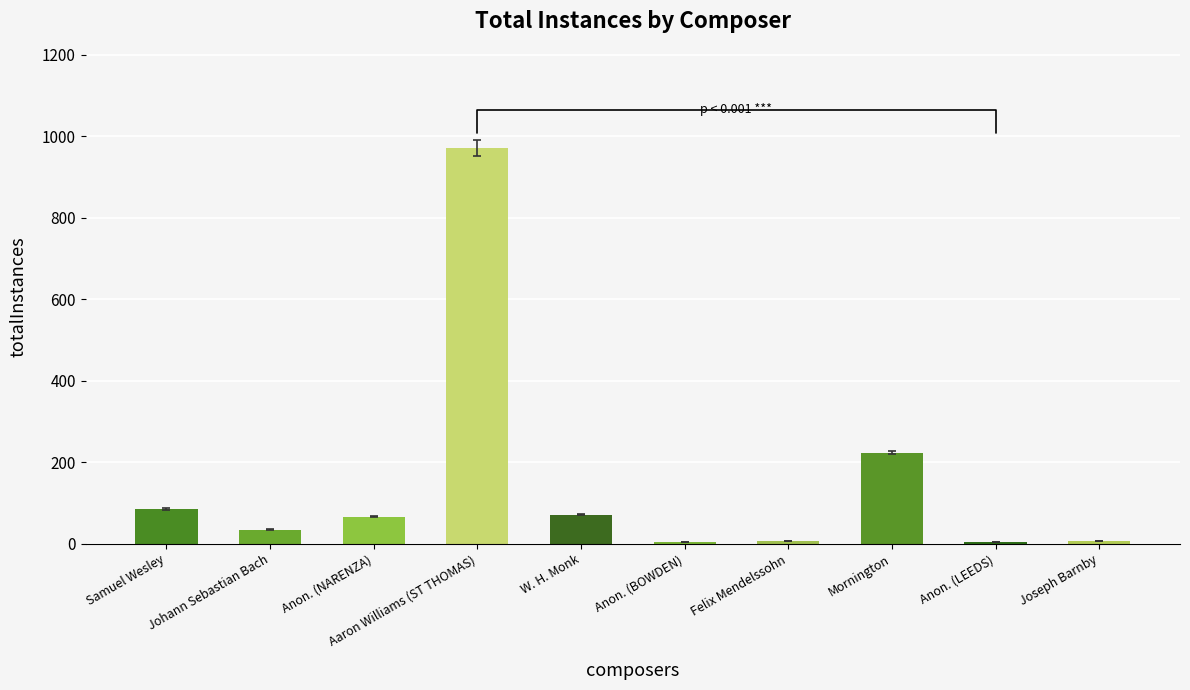

The value at Felix Mendelssohn is 7.1. True or false?

True